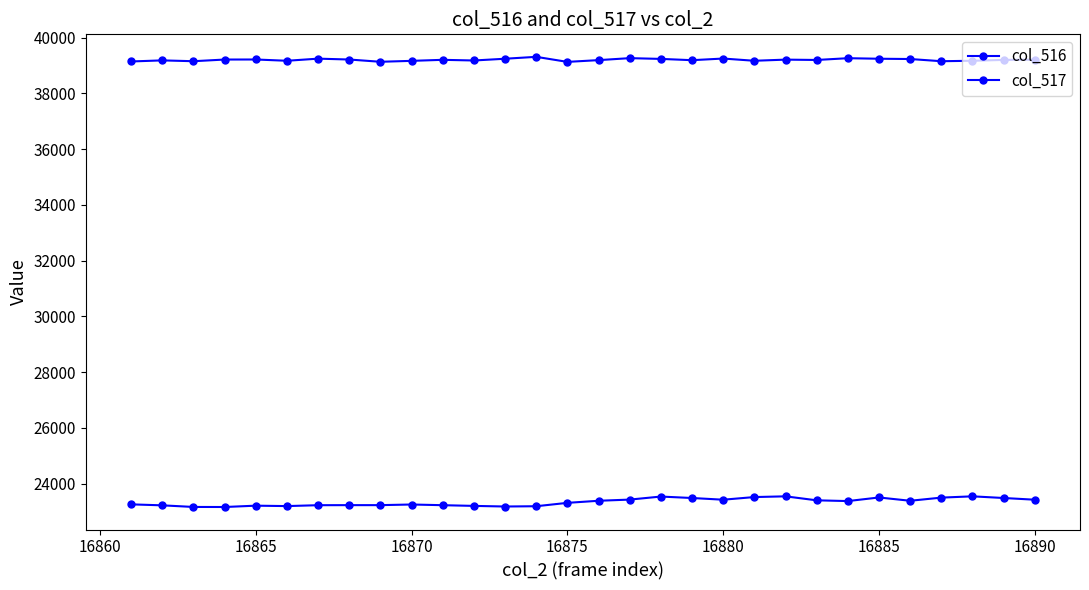

Which series has the largest range (max minus min)?

col_516